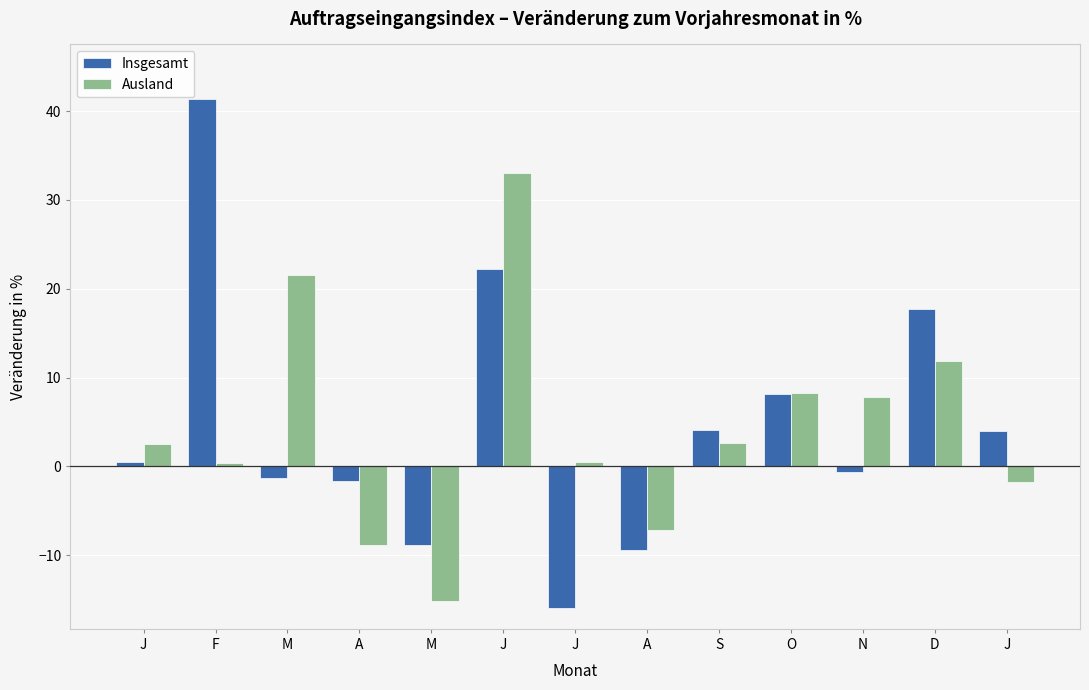

Between N and S, which is larger?

S